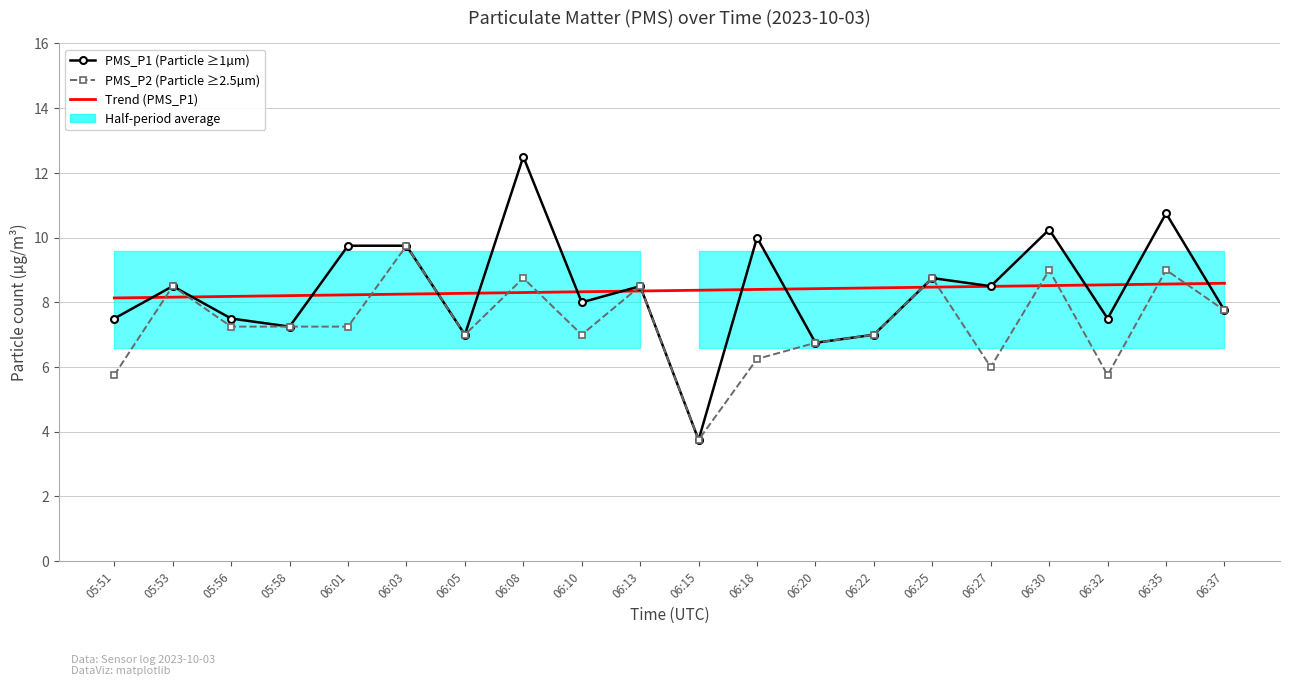

Which series has the widest spread of values?

PMS_P1 (Particle ≥1µm)